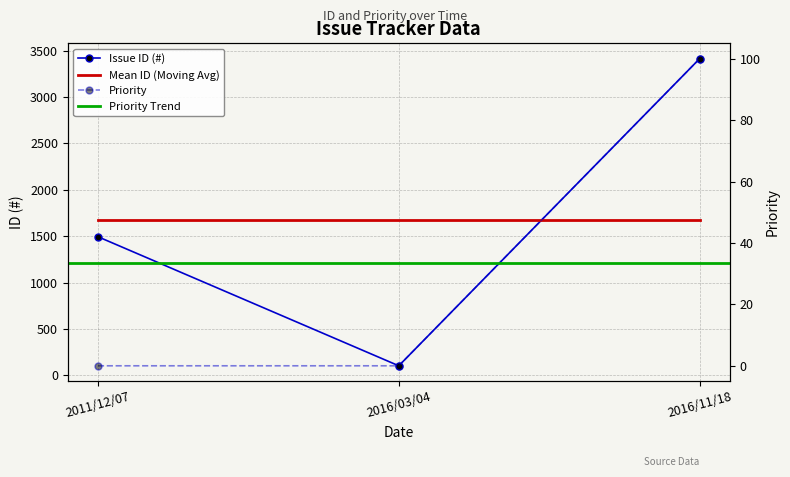

What is the label of the 3rd point from the left?

2016/11/18